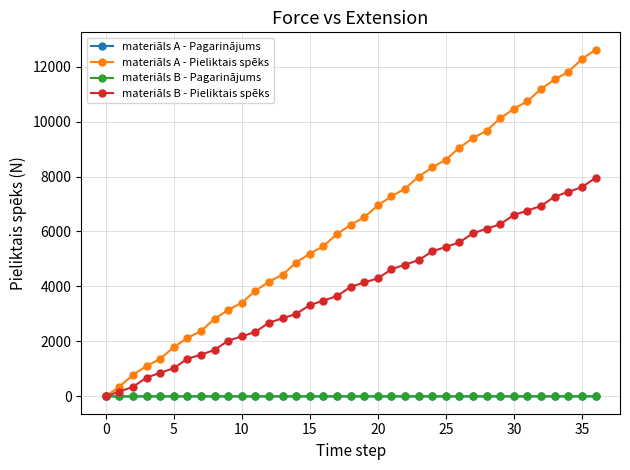

Which series has the widest spread of values?

materiāls A - Pieliktais spēks